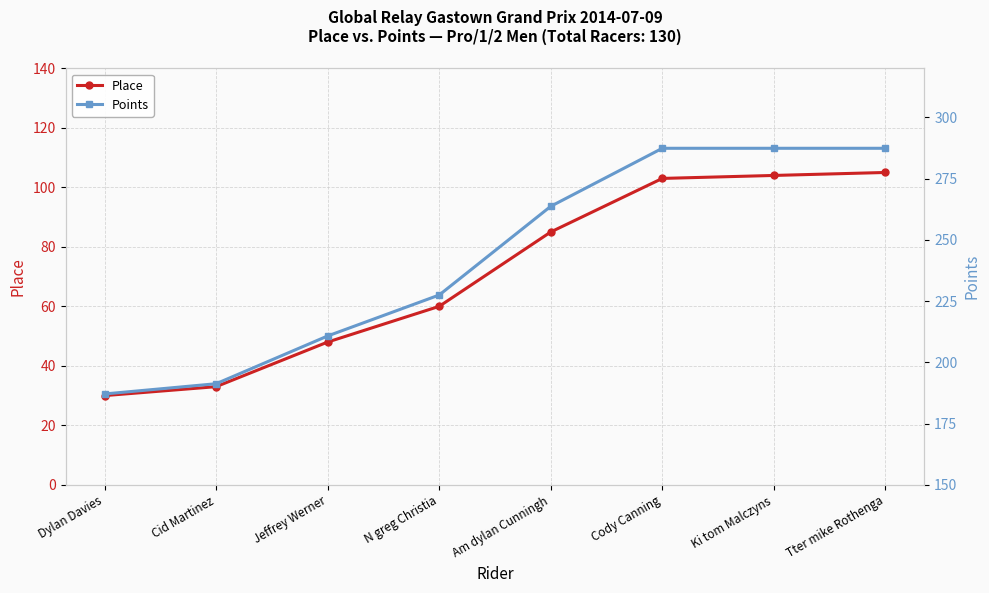

What is the label of the 2nd point from the left?

Cid Martinez